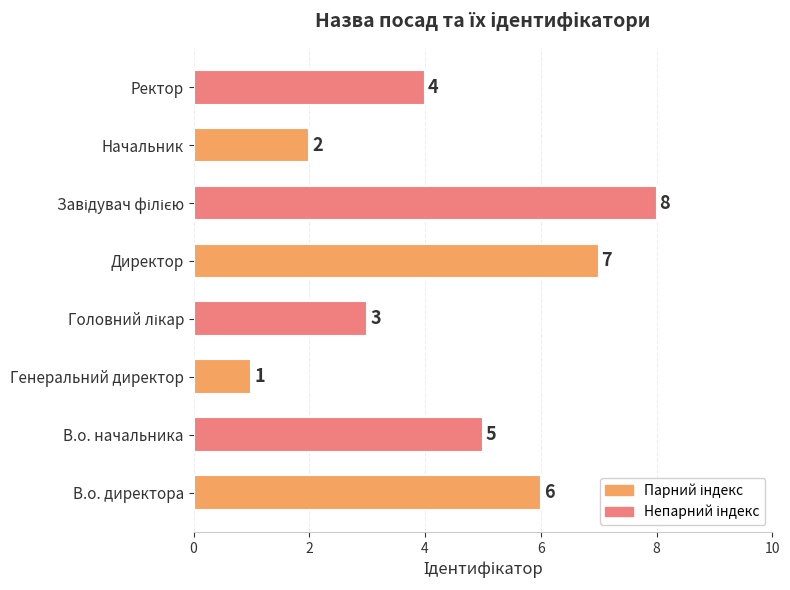

Between Директор and Генеральний директор, which is larger?

Директор